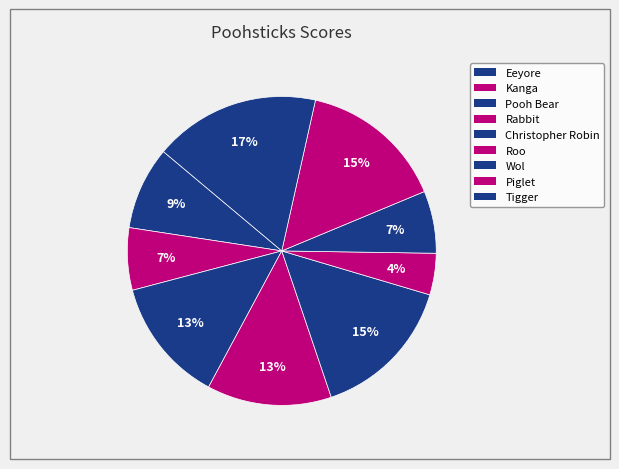

What is the change in value from Piglet to Tigger?

+1